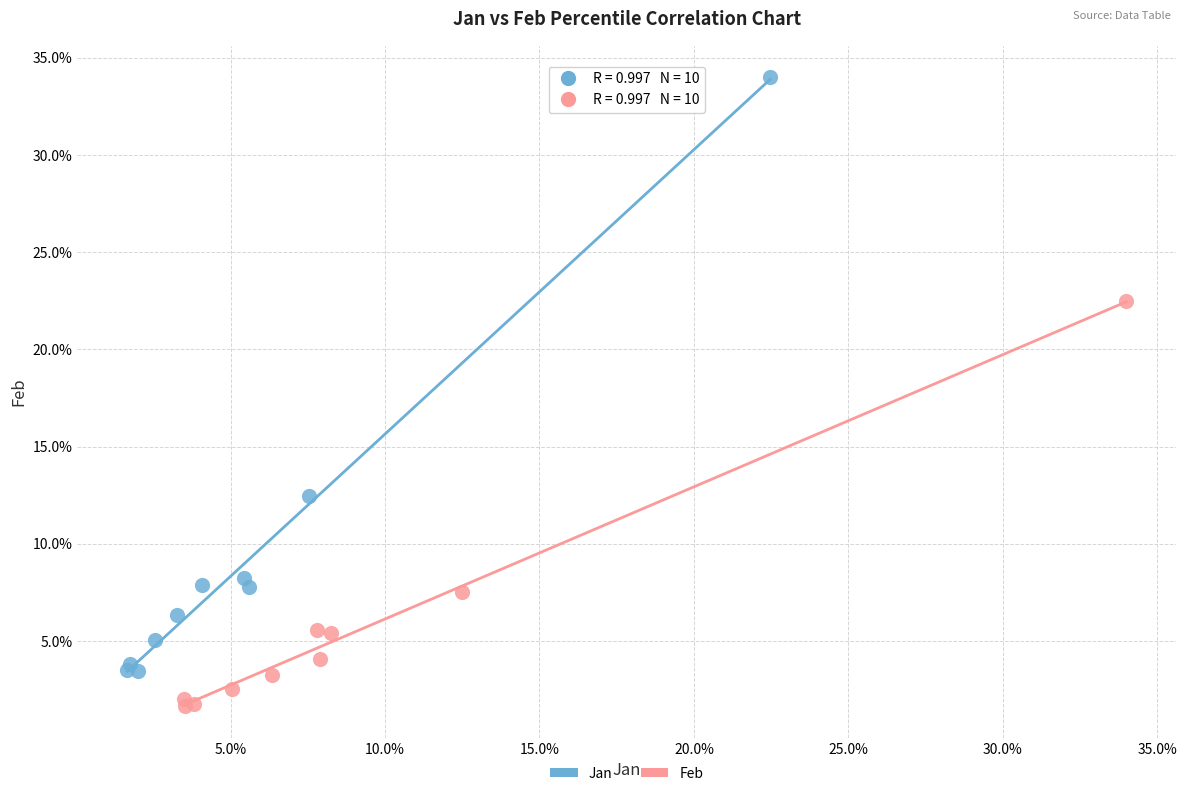

Which series reaches the minimum Y coordinate?

Feb